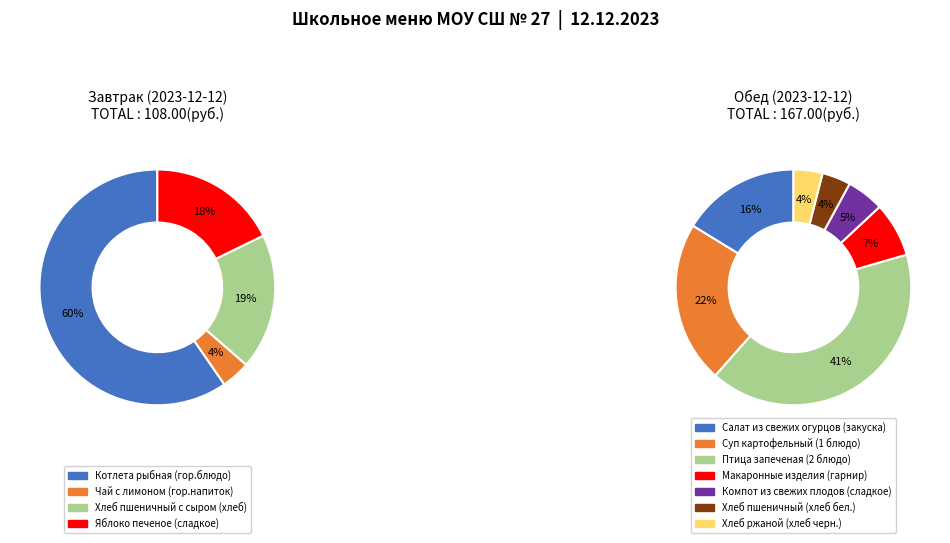

Does any single category account for the majority?

No